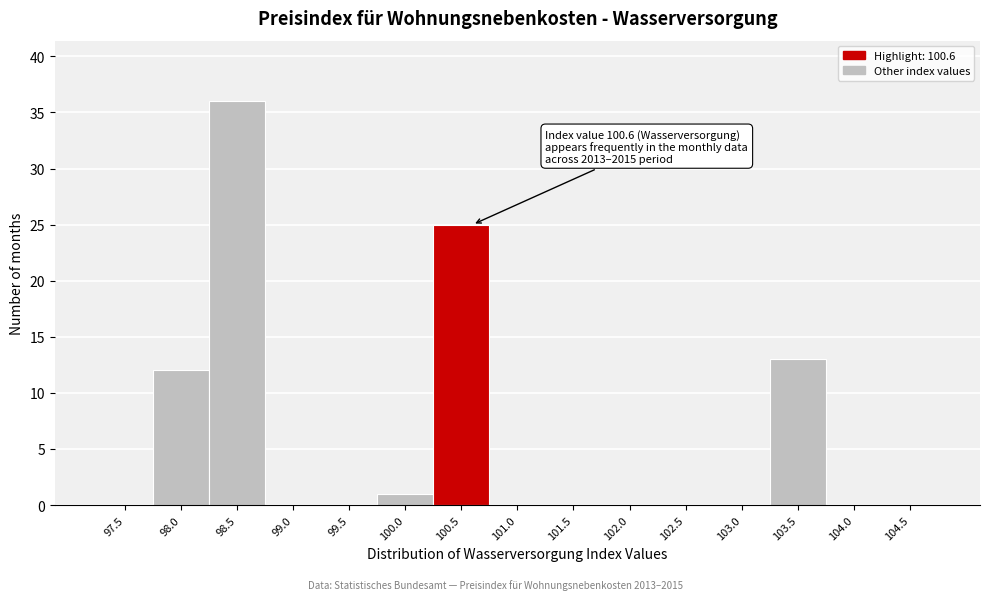

Reading left to right, what are all the values shown in this chart?

97.5=0	98.0=12	98.5=36	99.0=0	99.5=0	100.0=1	100.5=25	101.0=0	101.5=0	102.0=0	102.5=0	103.0=0	103.5=13	104.0=0	104.5=0